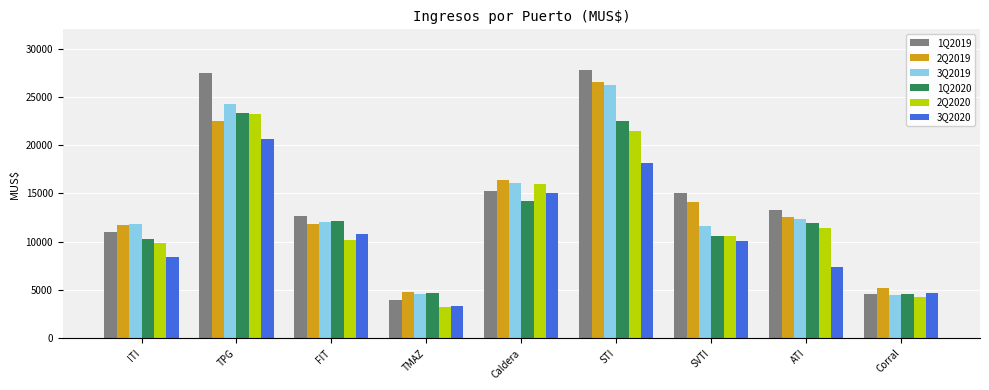

At how many categories does at least one series exceed 18883?

2